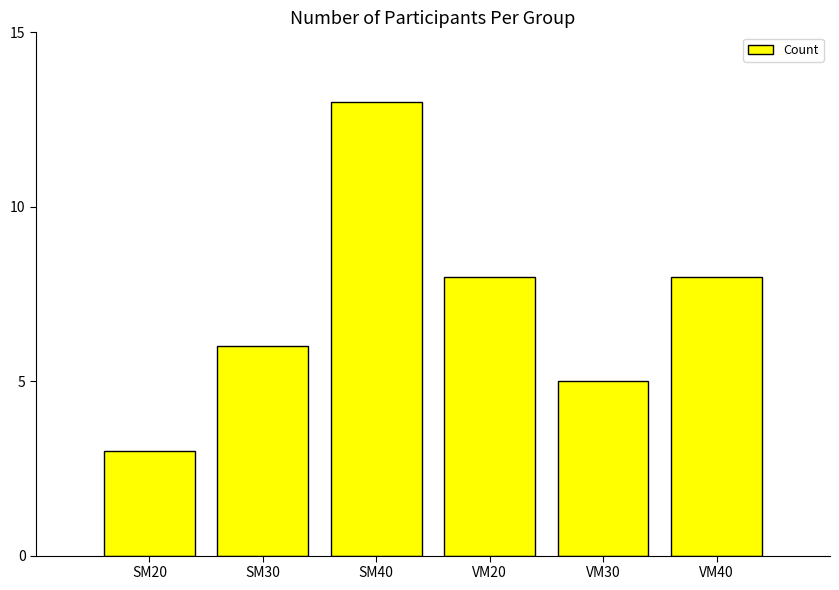

Reading left to right, list all the values displayed in this chart.

3	6	13	8	5	8